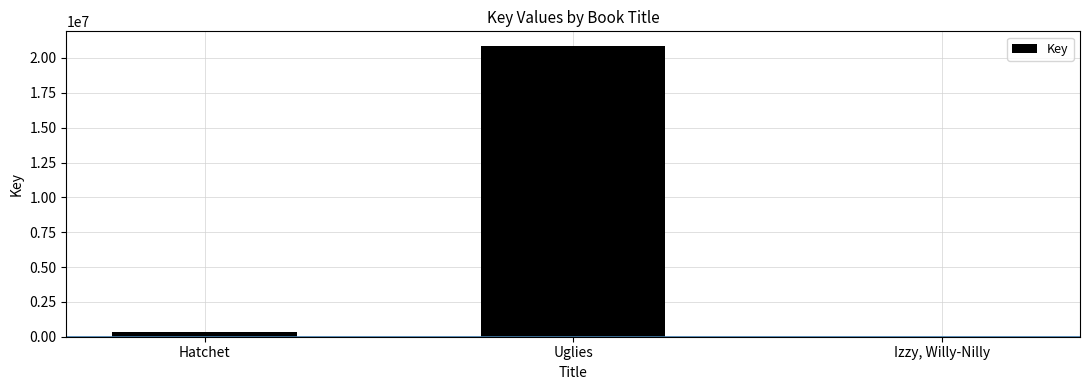

What is the maximum value shown in the chart?

20869837